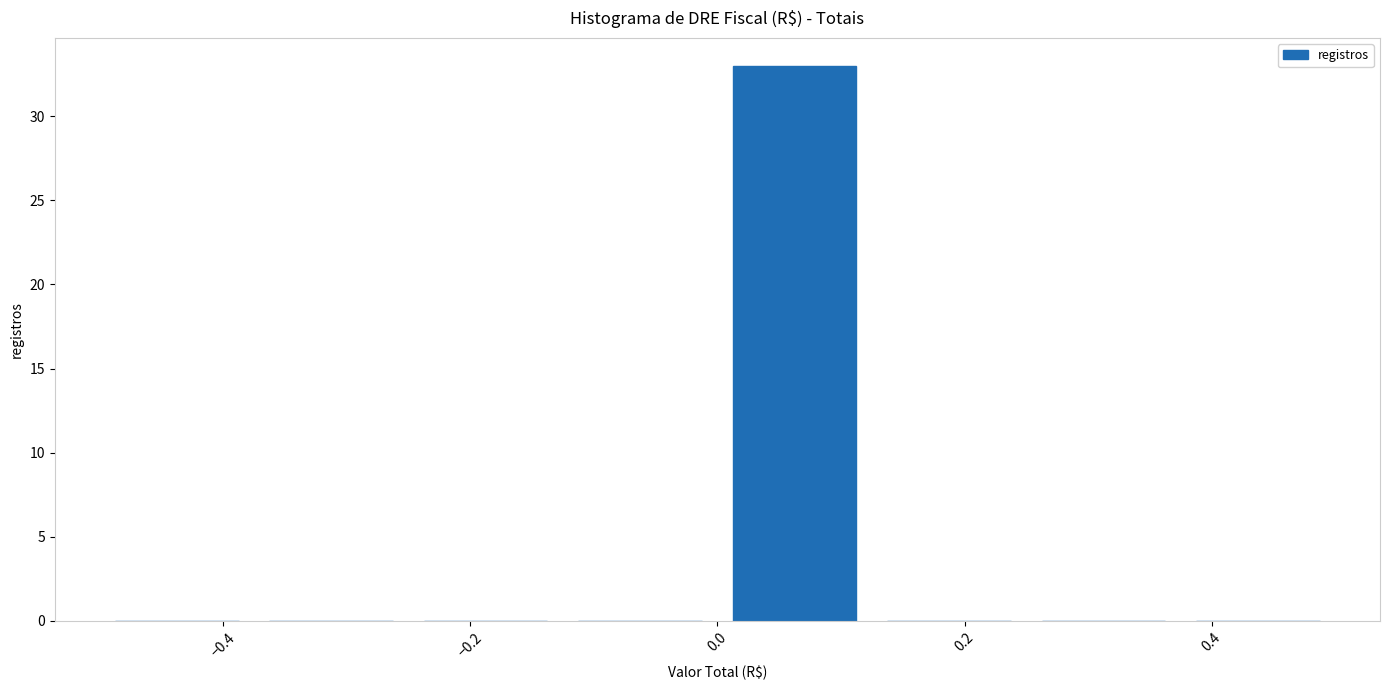

What is the height of the bar covering 0.000 to 0.125 on the x-axis? Neither the bar edges nor the heights are printed on the chart, so give them approximately, as read against the axes.

33